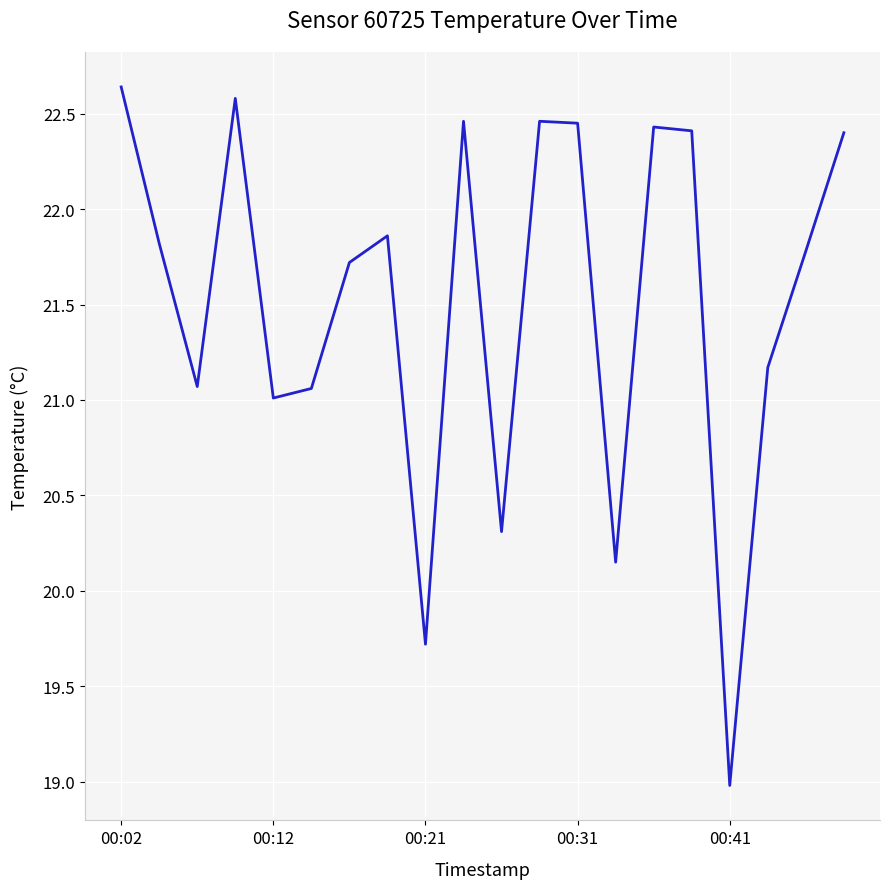

What is the difference between the maximum and minimum values?

3.7